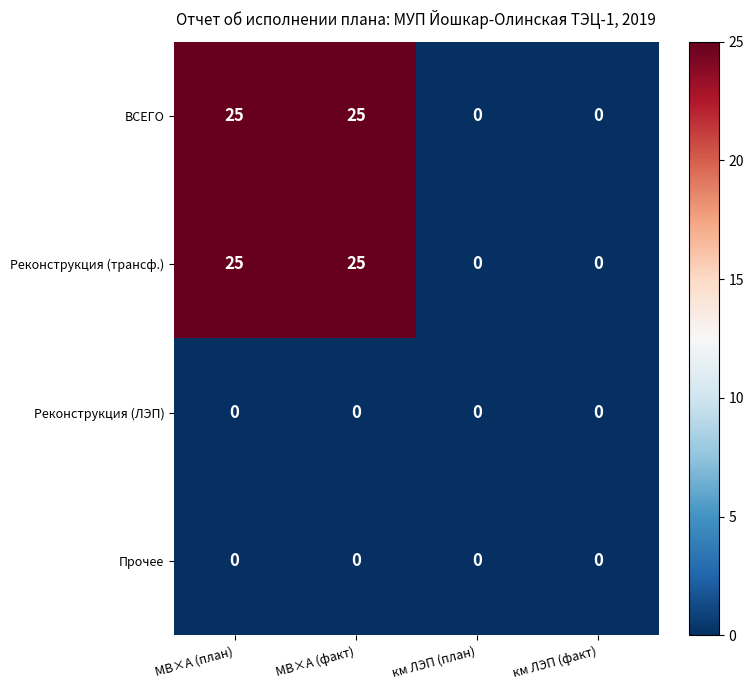

How many Реконструкция (трансф.) values are between 0 and 25?

4